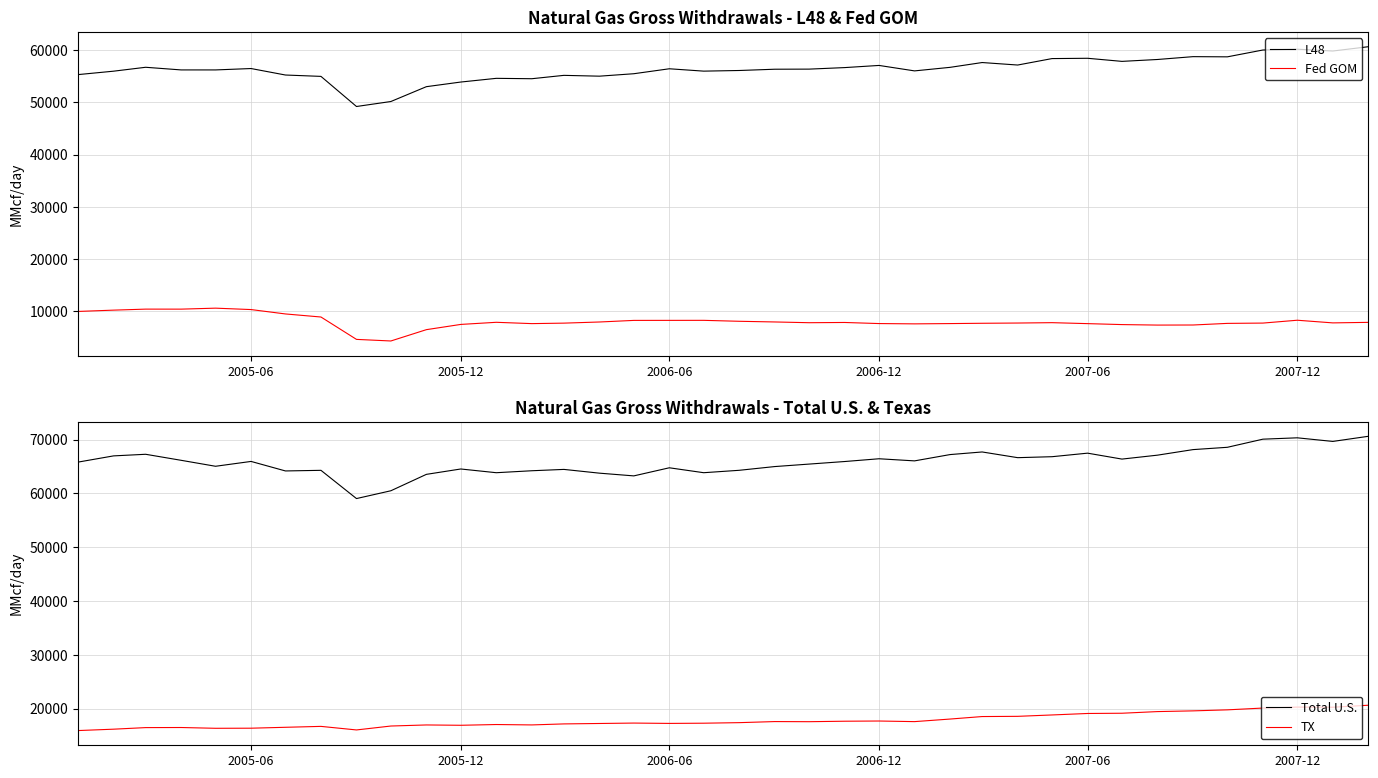

What are all the series names shown in the legend?

L48, Fed GOM, Total U.S., TX